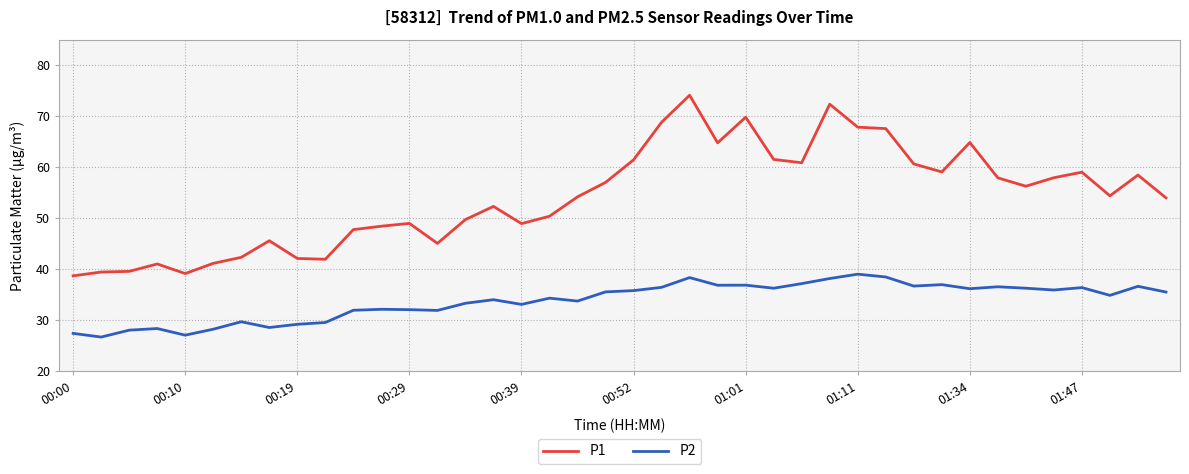

What is the greatest value displayed?

74.1